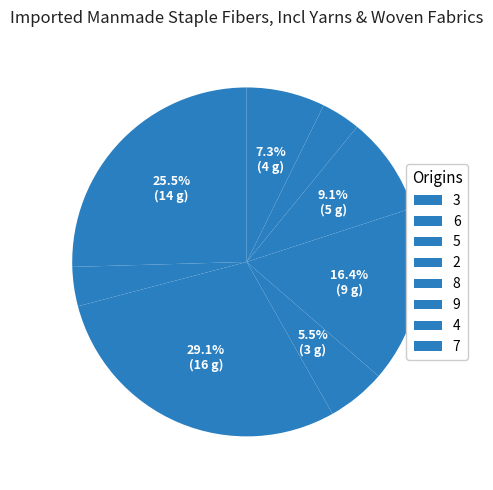

The 6 slice represents 11% of the pie. True or false?

False